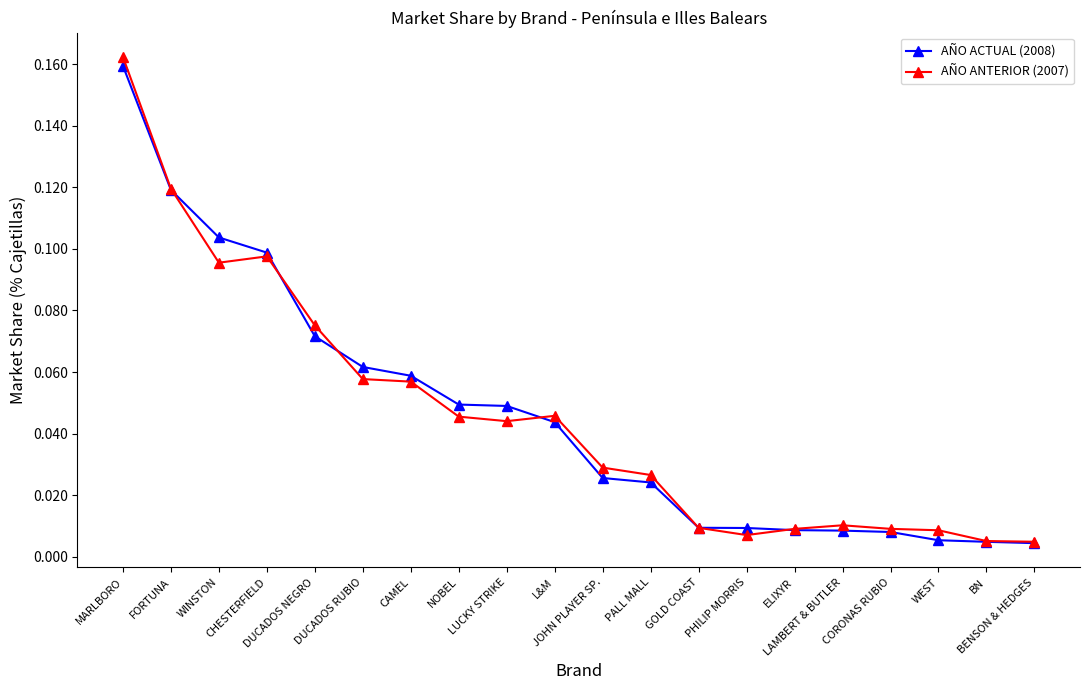

Is it true that AÑO ACTUAL (2008) equals 0.1 at L&M?

False